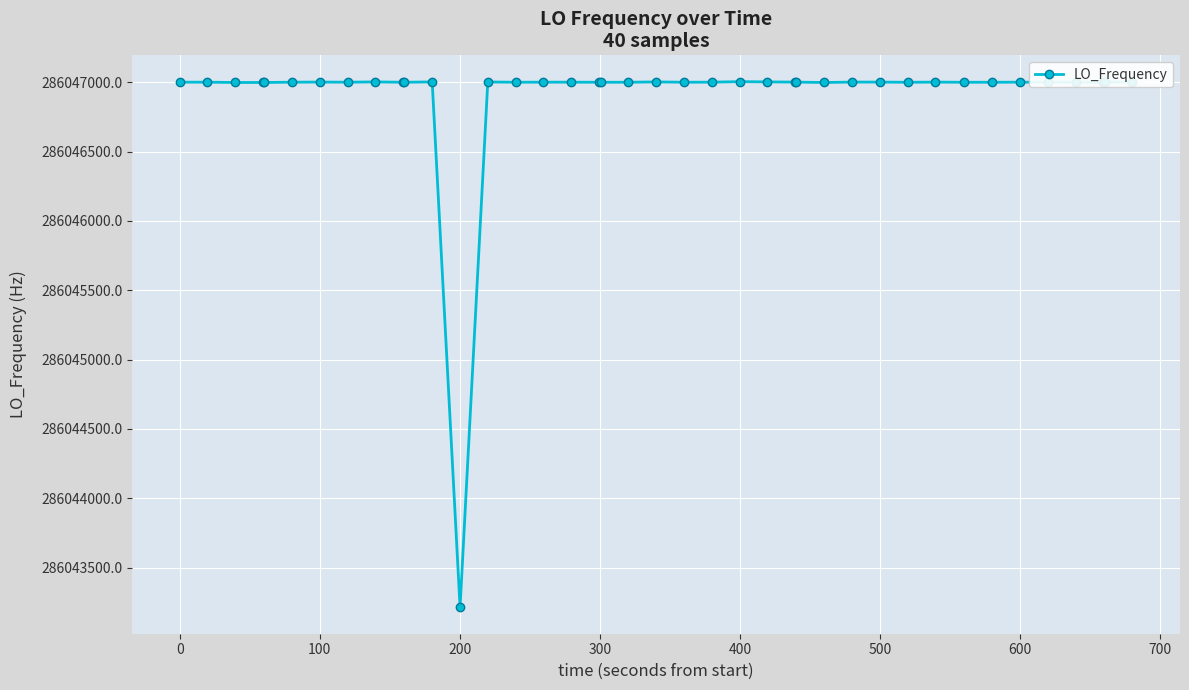

What is the smallest value displayed?

286043213.5